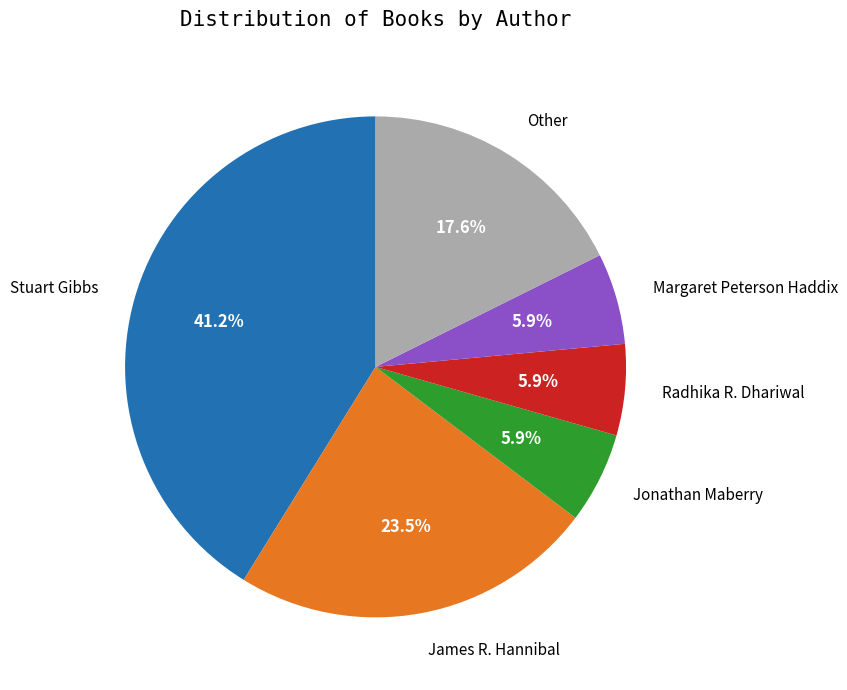

Count the number of slices in the pie.

6